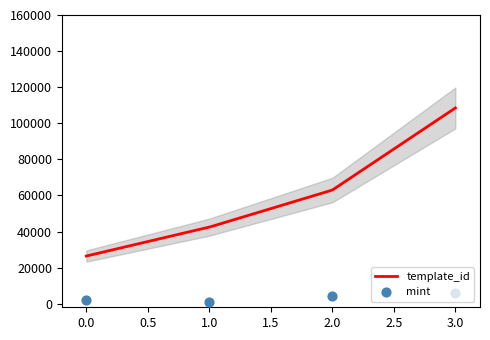

Which has a higher value, 0.0 or 3.0?

3.0